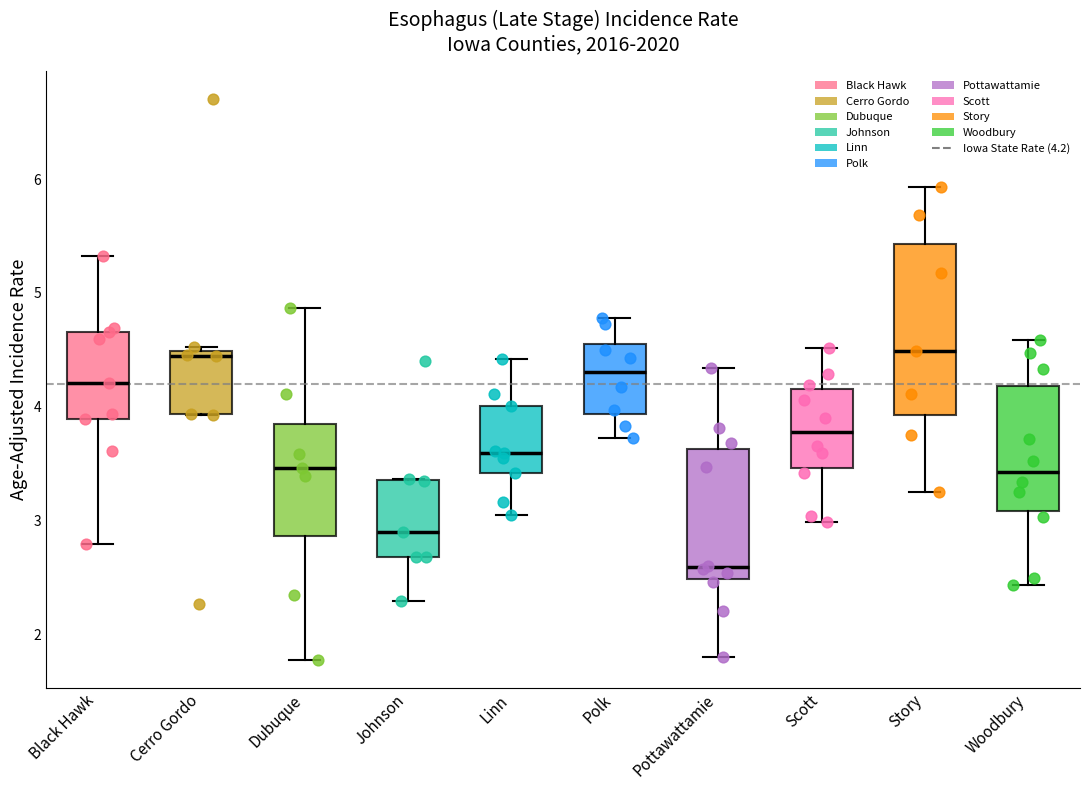

Which box is the tallest, from its lower edge to its upper edge?

Story